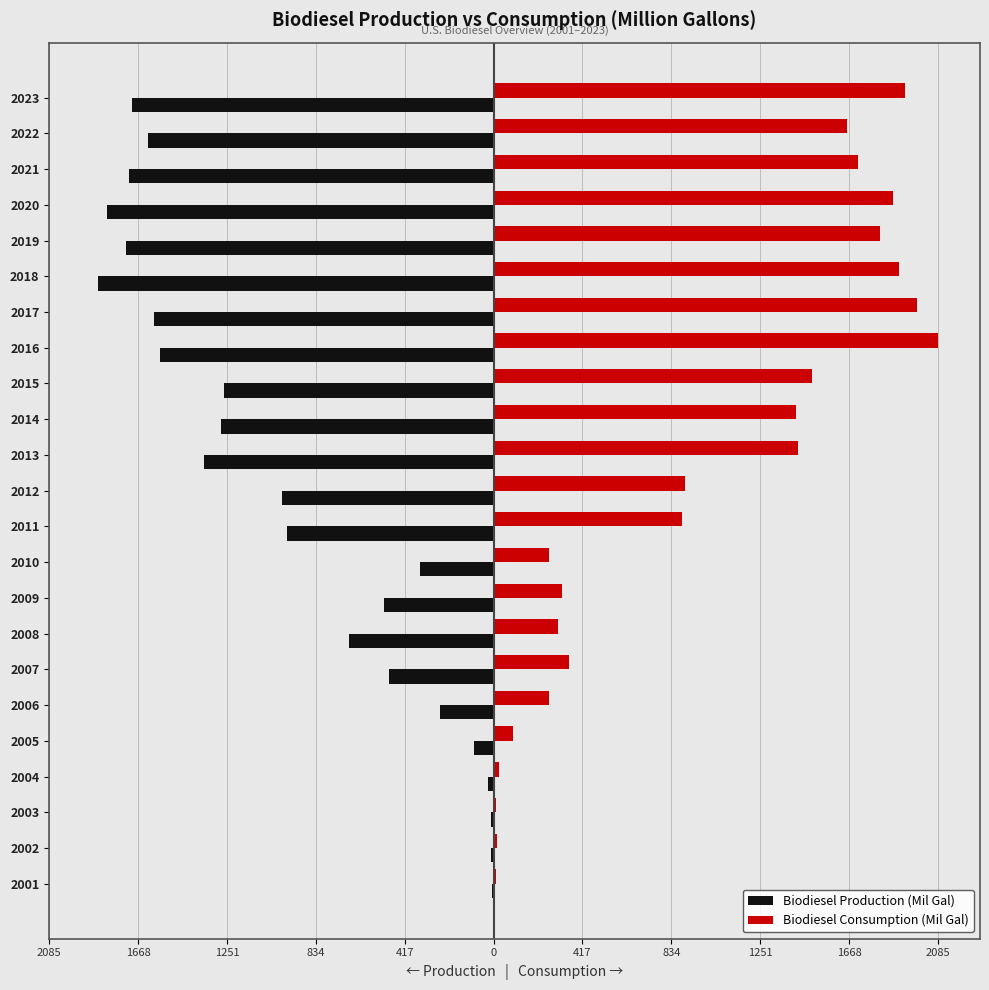

What are all the series names shown in the legend?

Biodiesel Production (Mil Gal), Biodiesel Consumption (Mil Gal)